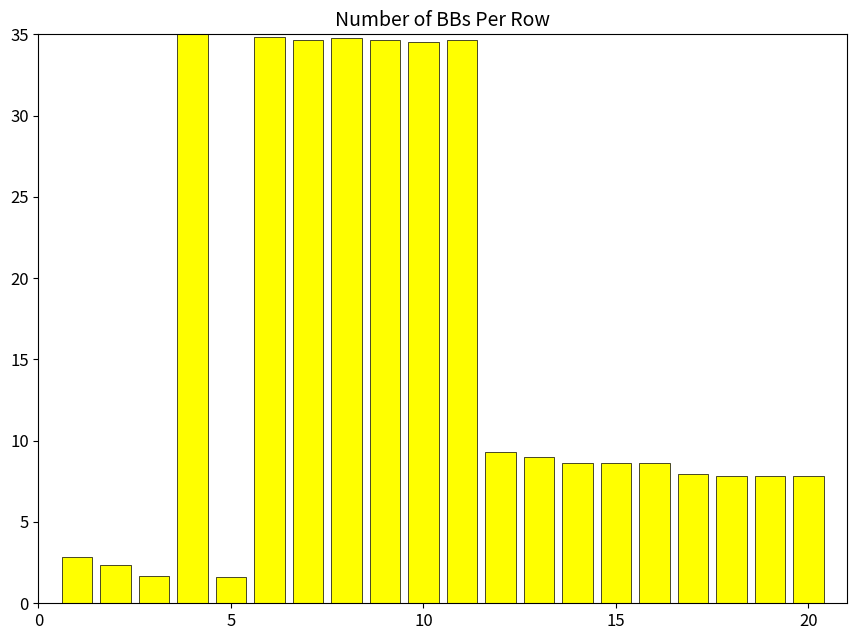

What is the difference between the maximum and minimum values?

33.4